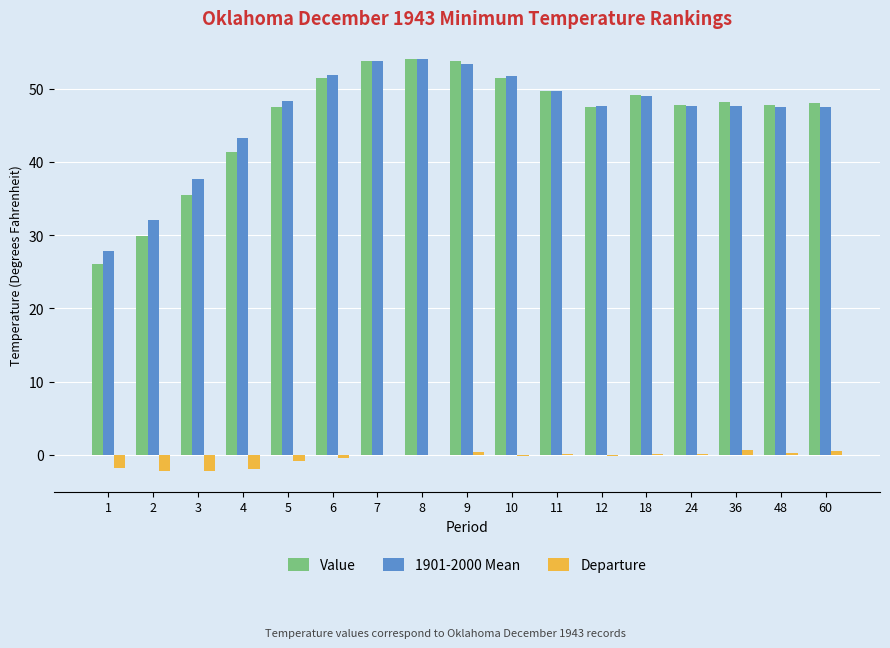

Which series has the widest spread of values?

Value